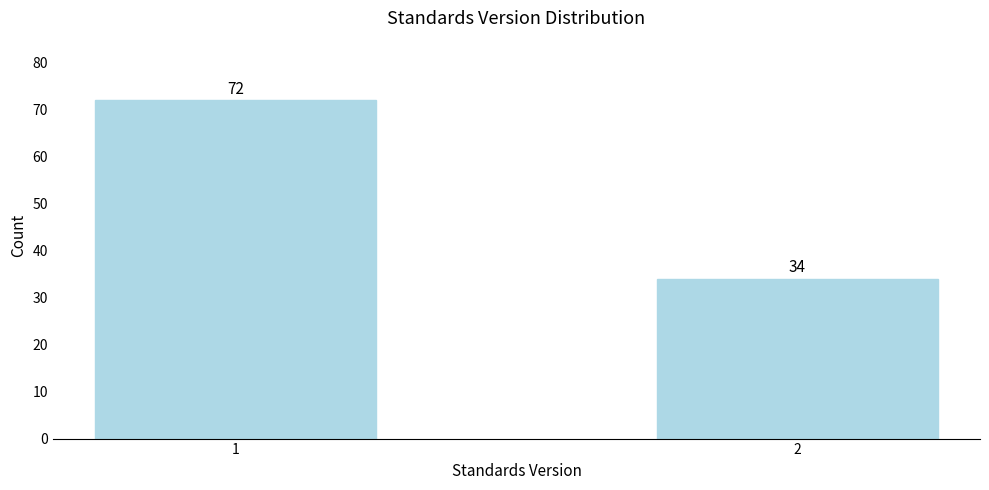

Reading left to right, transcribe all the data shown in this chart.

72	34